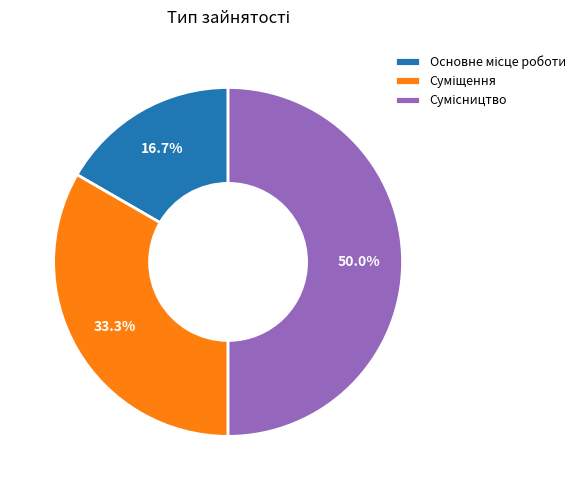

How many segments does this pie chart have?

3